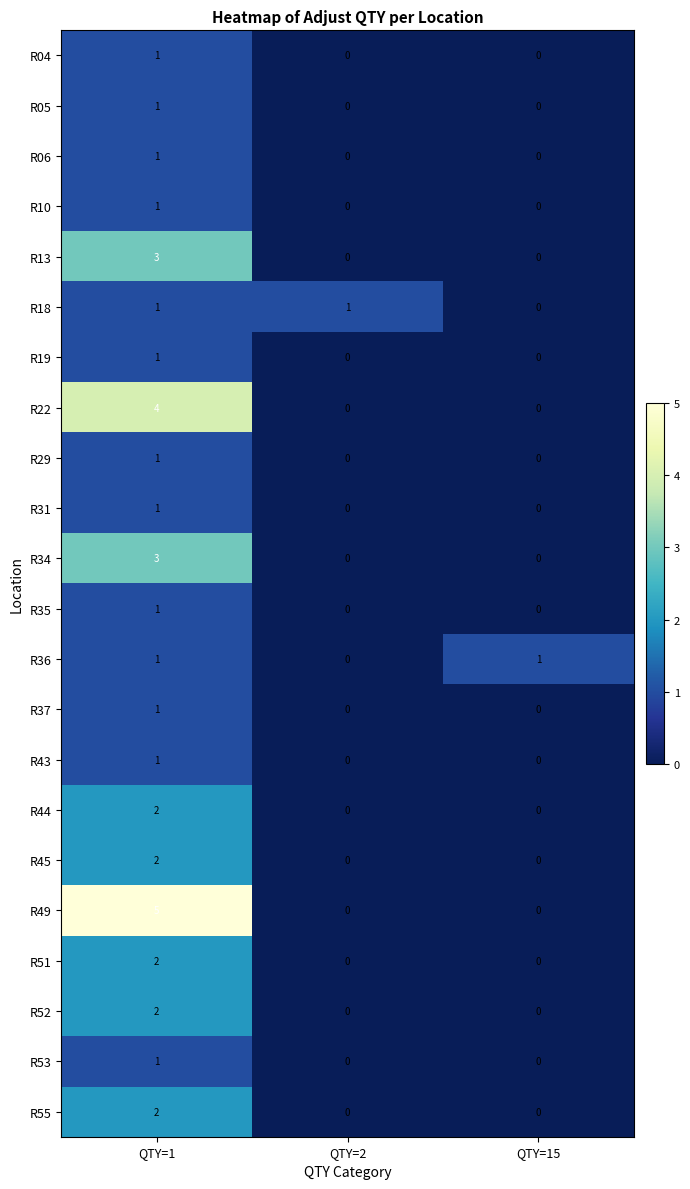

How many data points in R45 are above 0?

1